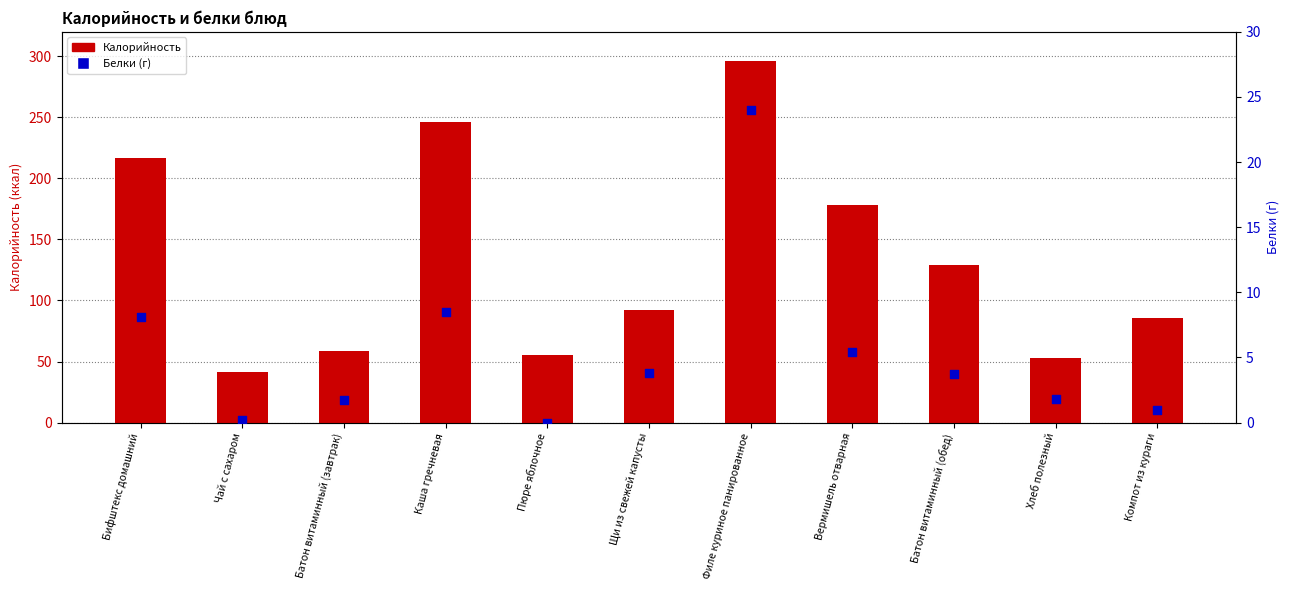

Is the value of Калорийность at Пюре яблочное greater than the value of Белки (г) at Вермишель отварная?

Yes